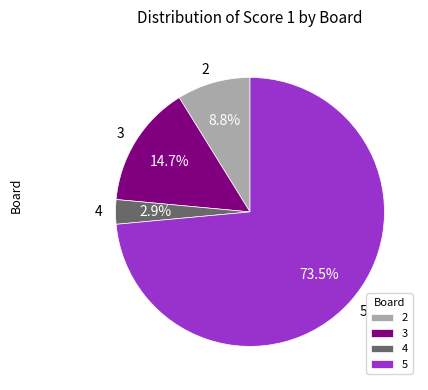

What percentage is the 2 slice, to the nearest percent?

9%